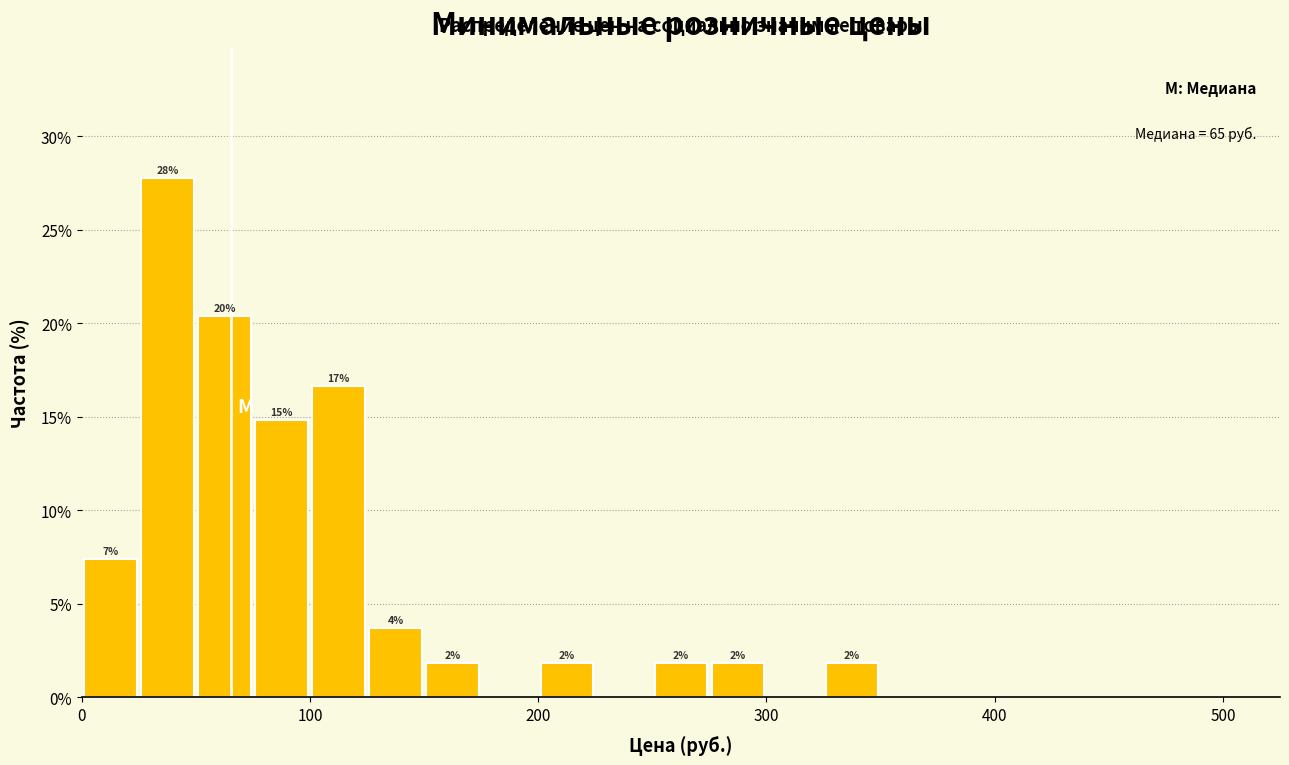

Read against the x-axis, roughly where is the centre of the tallest bar?

40